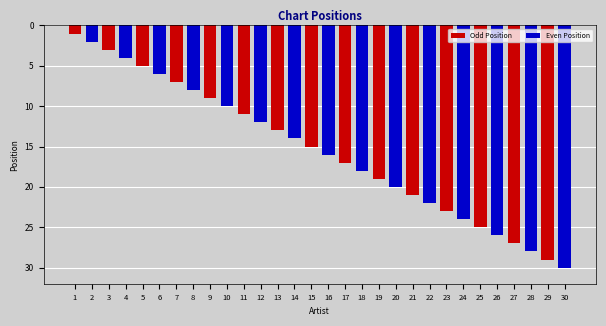

Is it true that the value at 2 is 1?

False